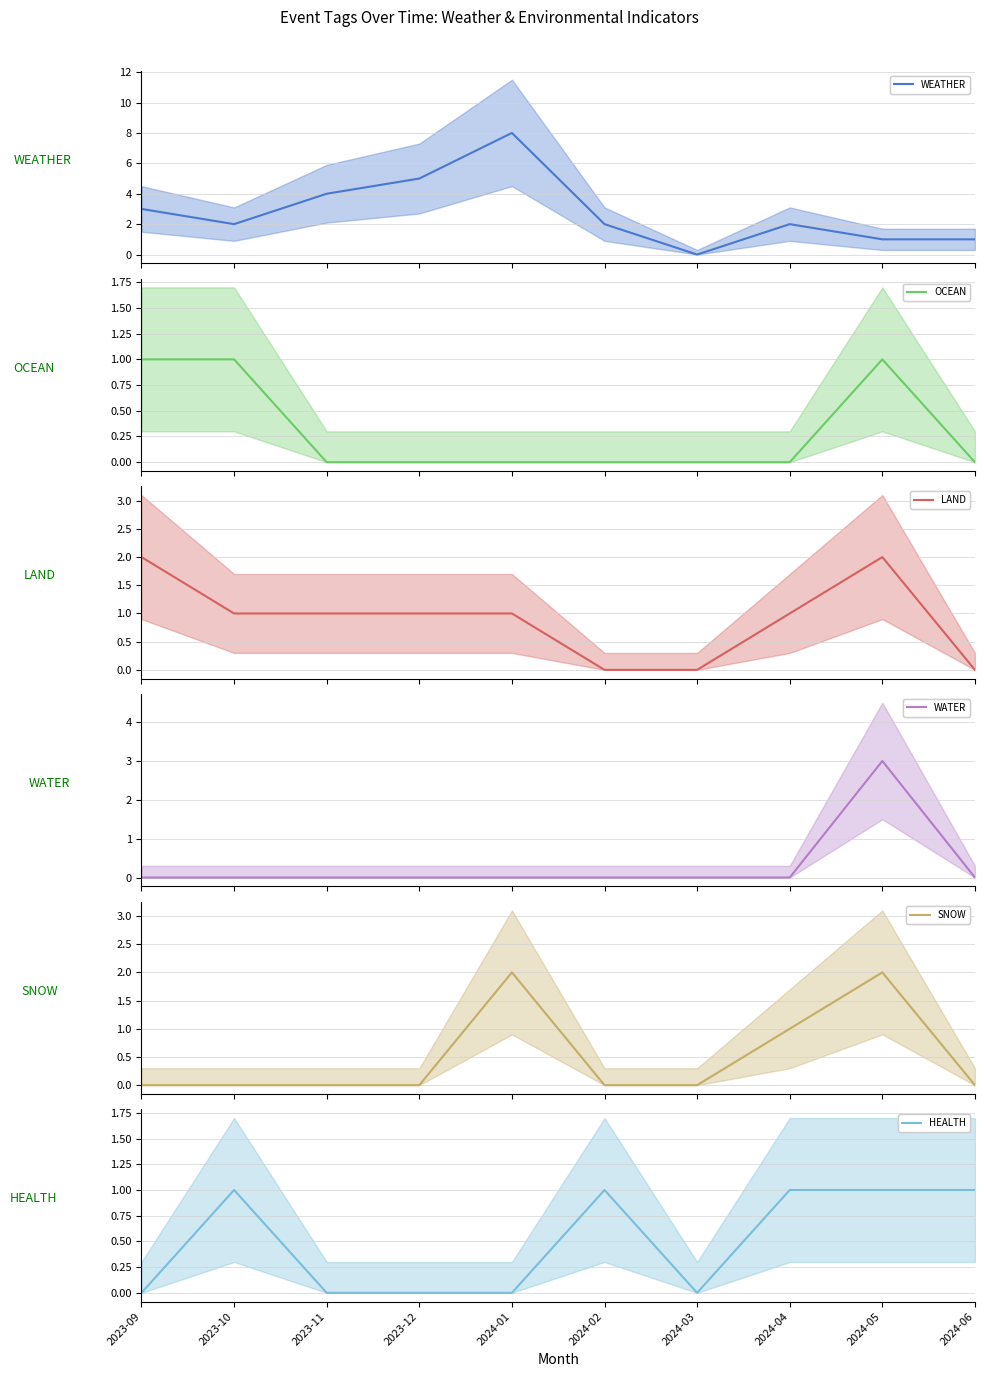

What is the difference between the maximum and minimum values in the HEALTH series?

1